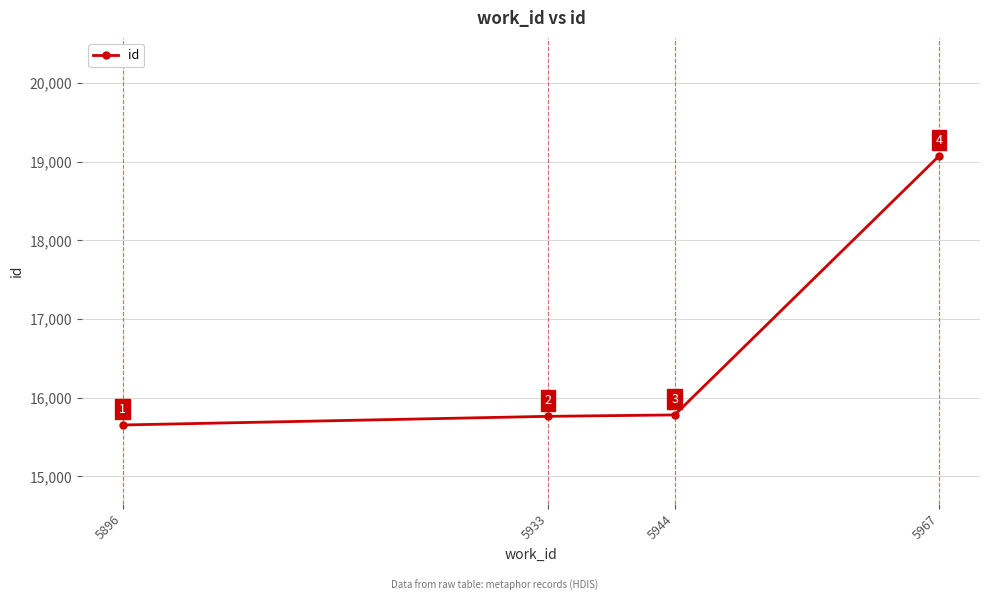

Reading left to right, list all the values displayed in this chart.

15654	15764	15782	19073